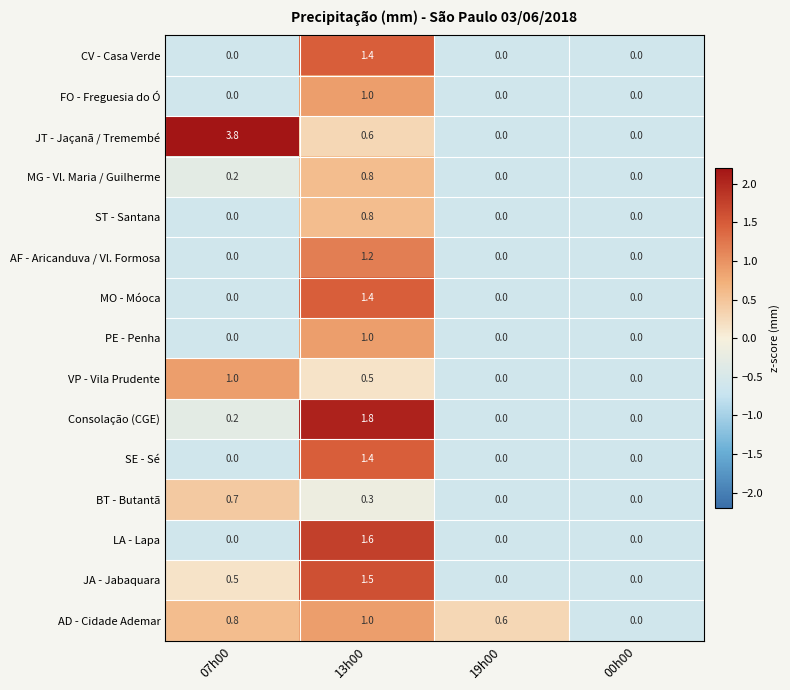

Which series has the largest range (max minus min)?

JT - Jaçanã / Tremembé